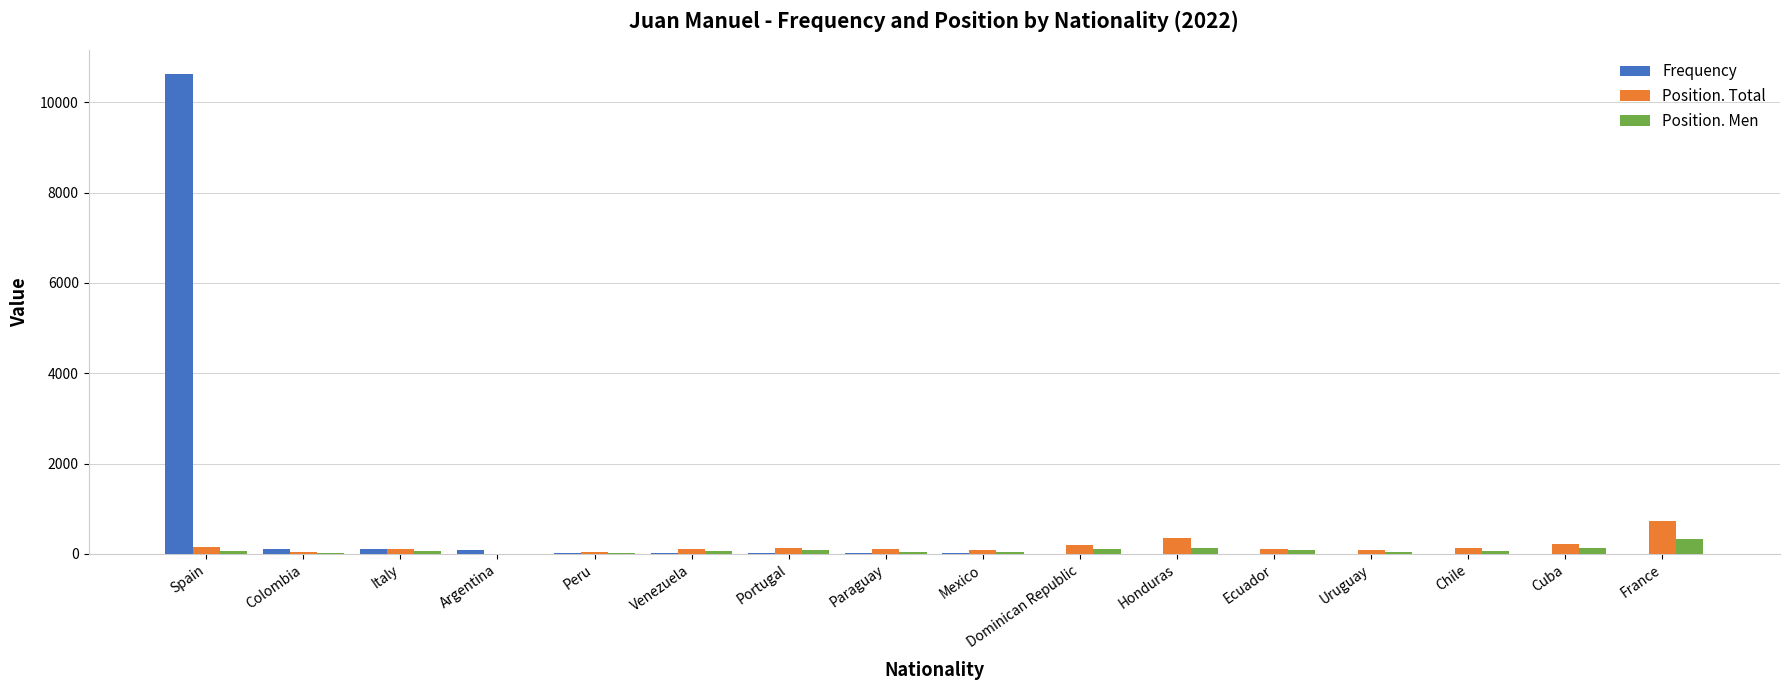

Which series has the widest spread of values?

Frequency